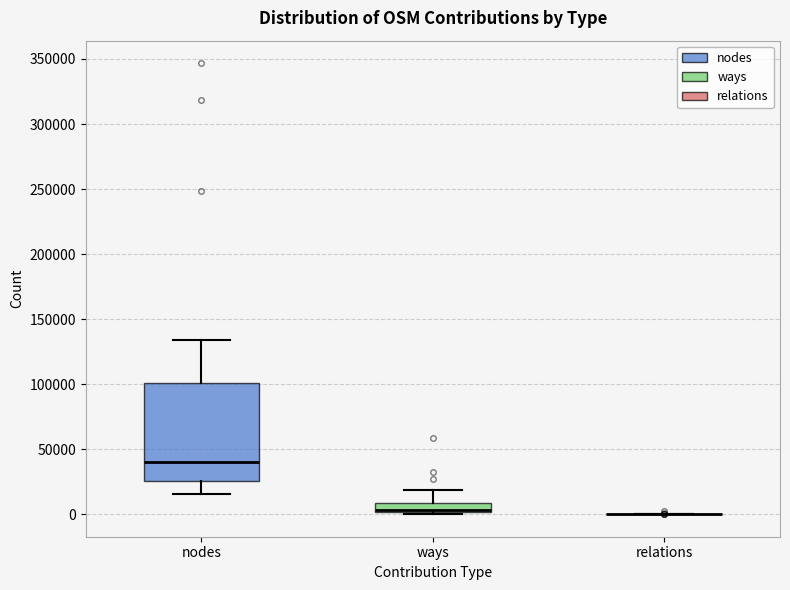

Where does the lower whisker of the box for nodes end on the y-axis? The values are not printed on the chart, so give them approximately, as read against the axis.

15000